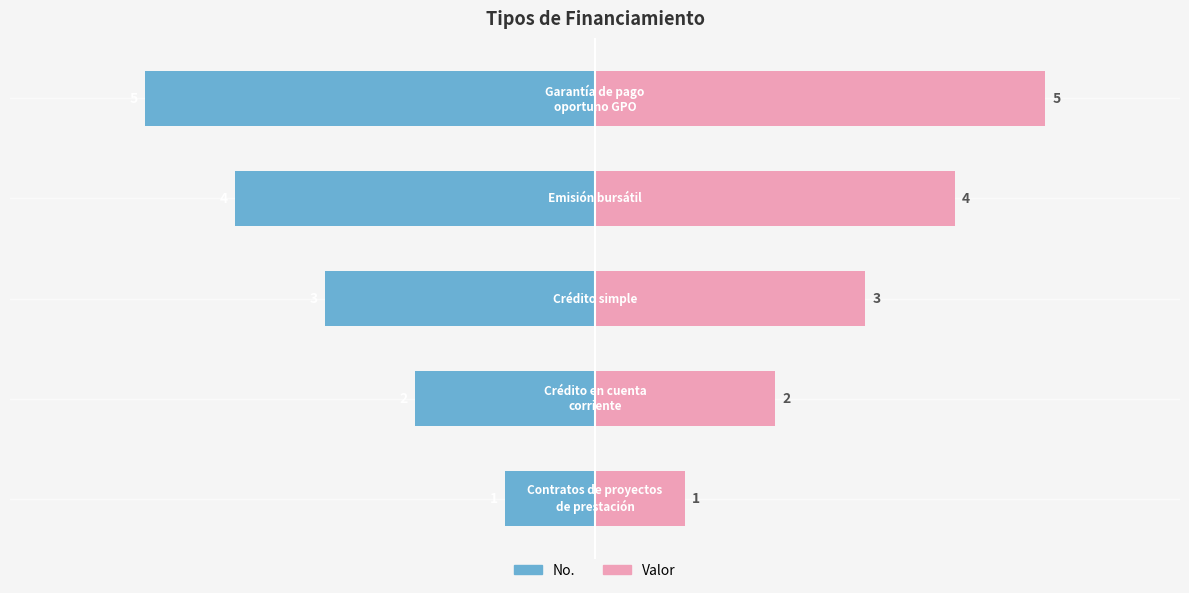

What is the difference between the No. (mirror) values at 0 and 2?

2